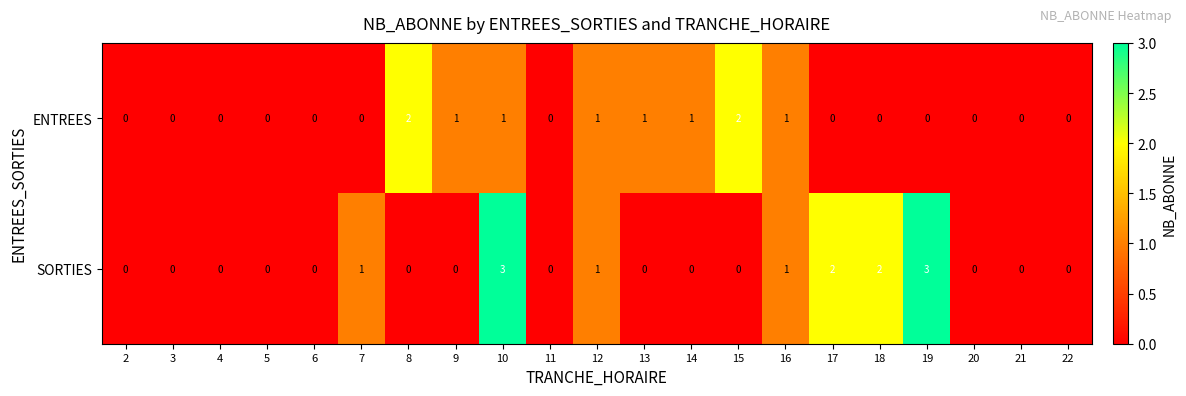

At which category is the sum across all series the highest?

10